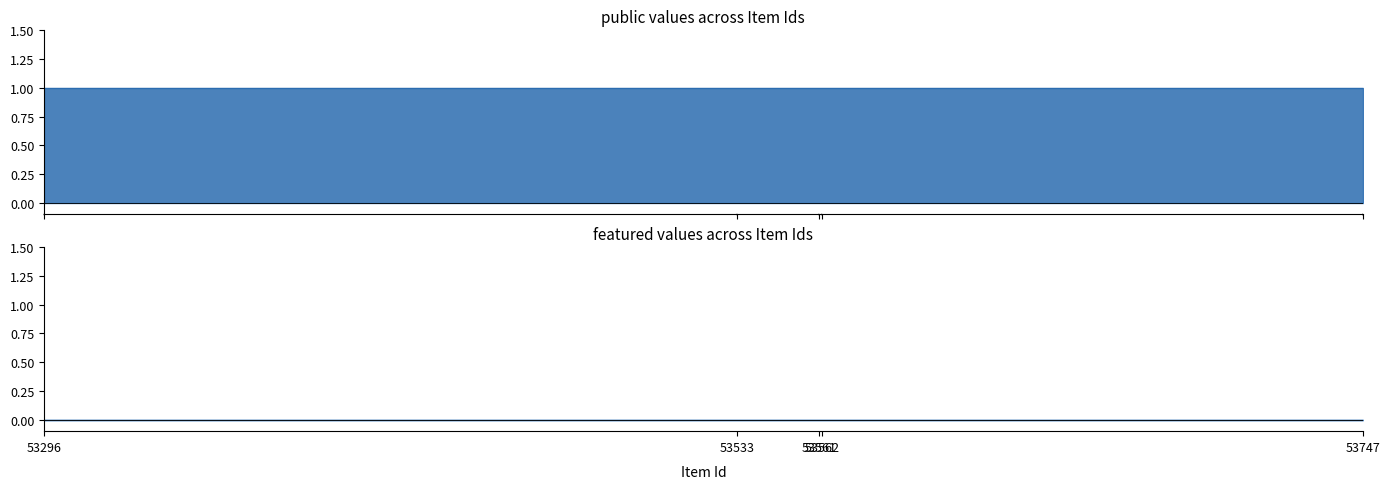

At which label does featured reach its peak?

53296